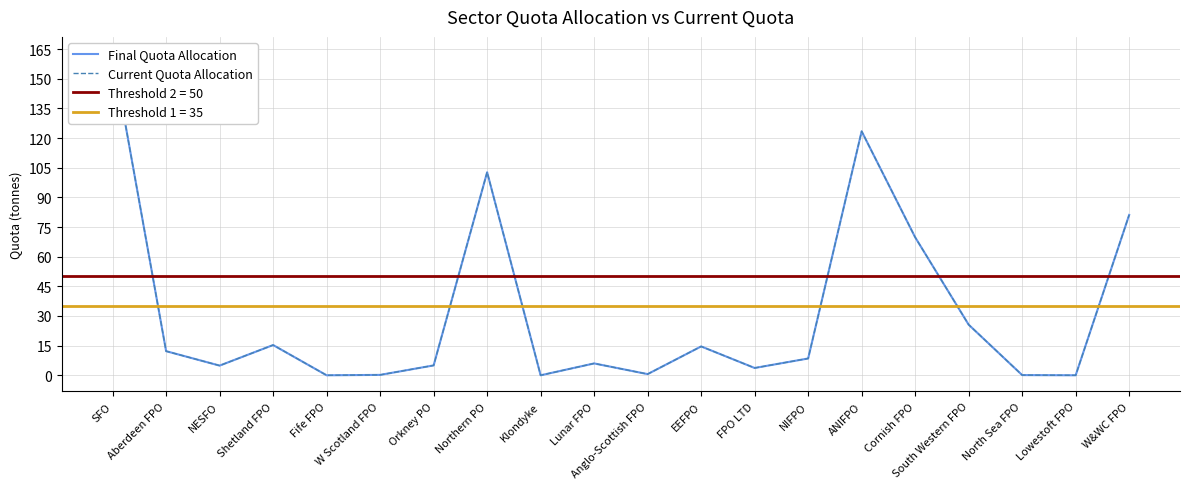

What is the maximum value for Current Quota Allocation?

163.0